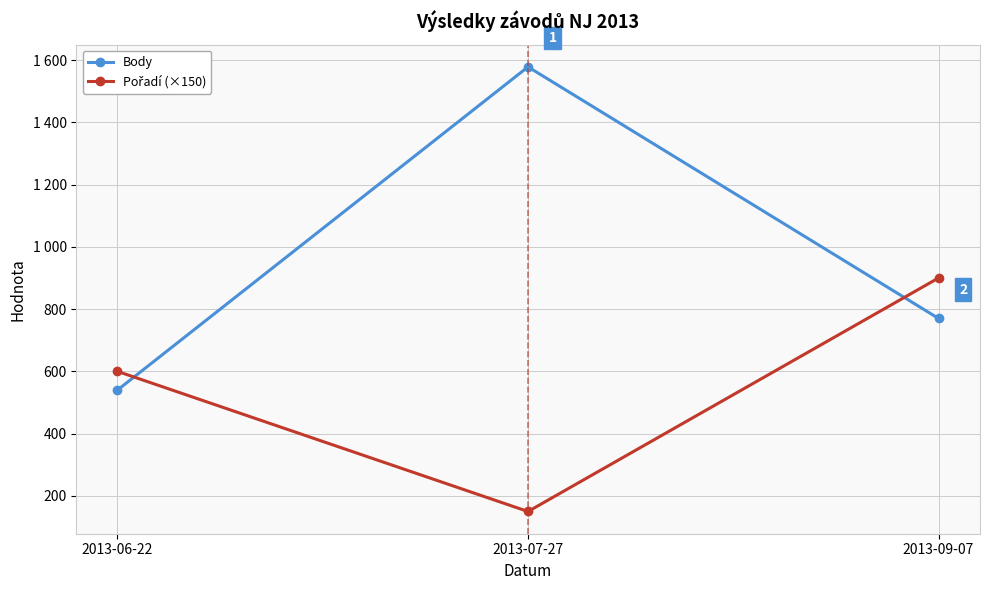

What is the value of the Pořadí (×150) point at the 2nd from the left?

150